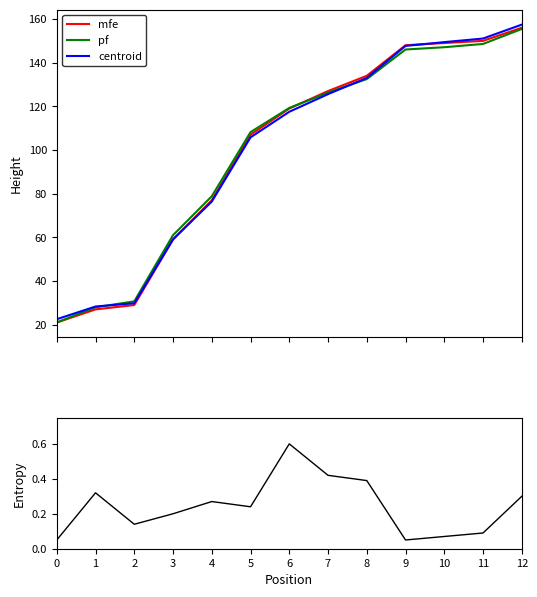

True or false: mfe has more than 2 points higher than both neighbors.

False